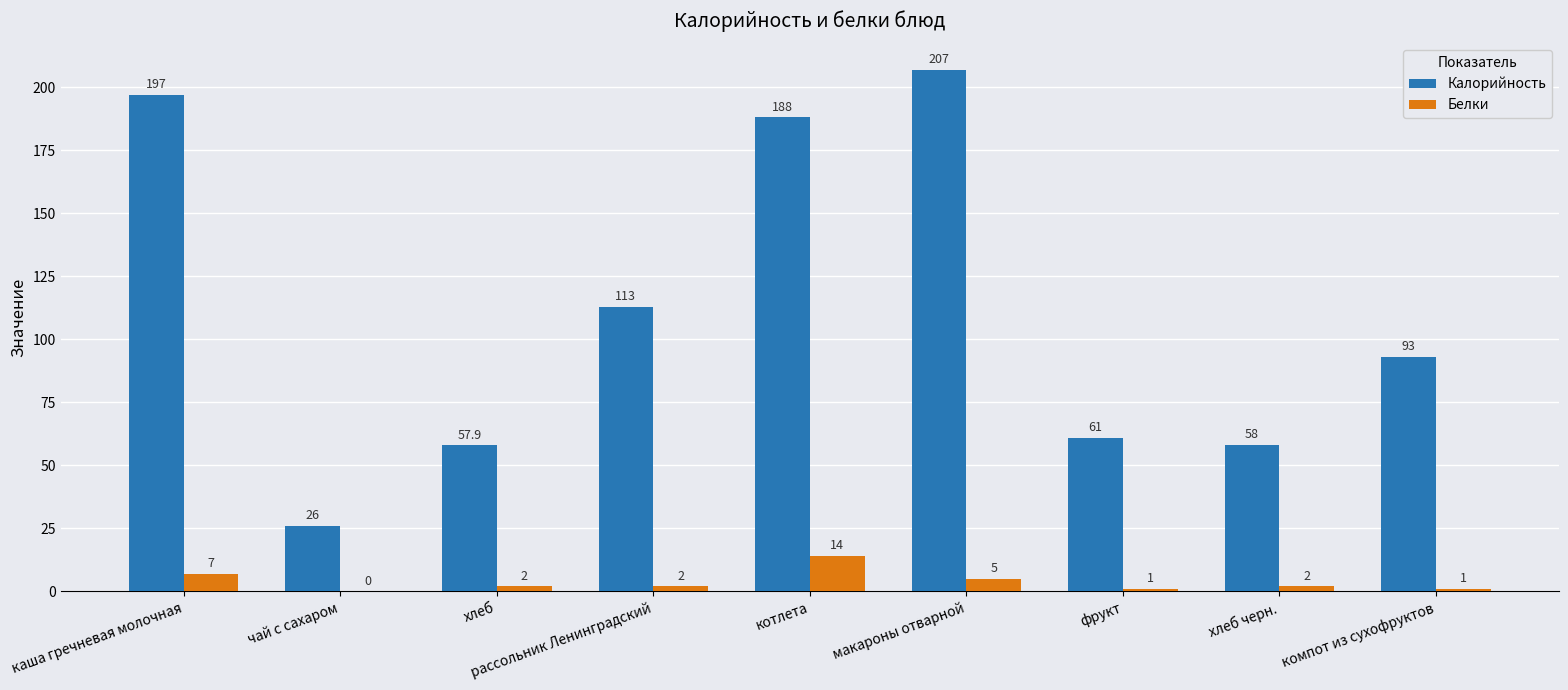

What is the highest value of the Белки series?

14.0